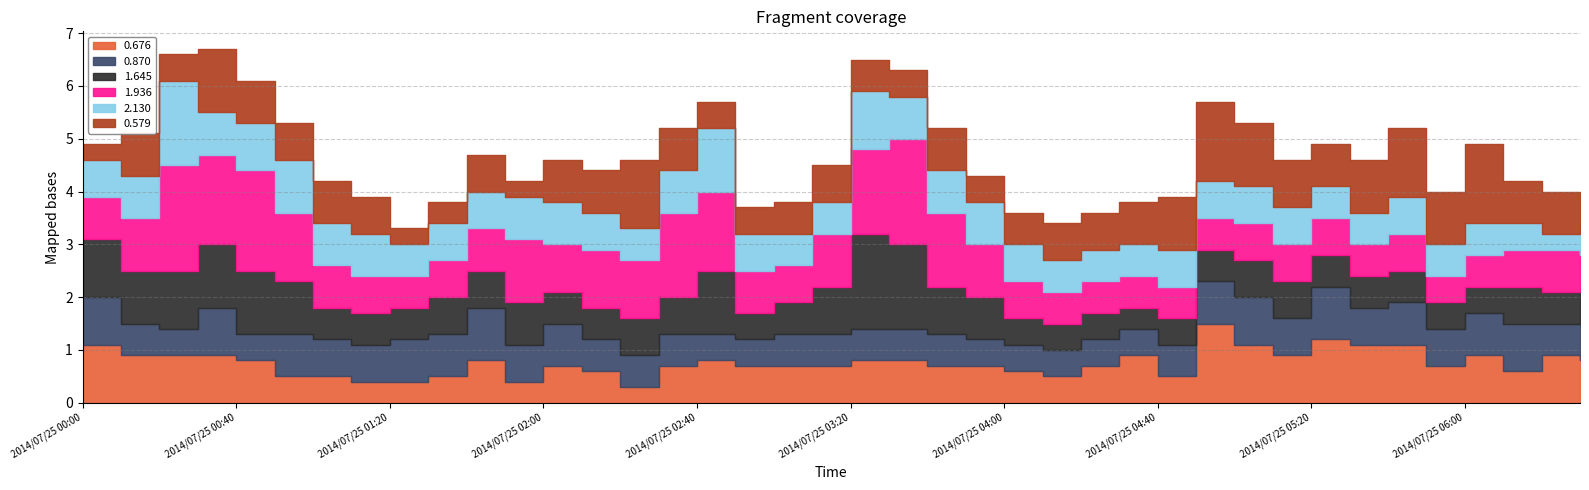

At how many categories does at least one series exceed 0?

40